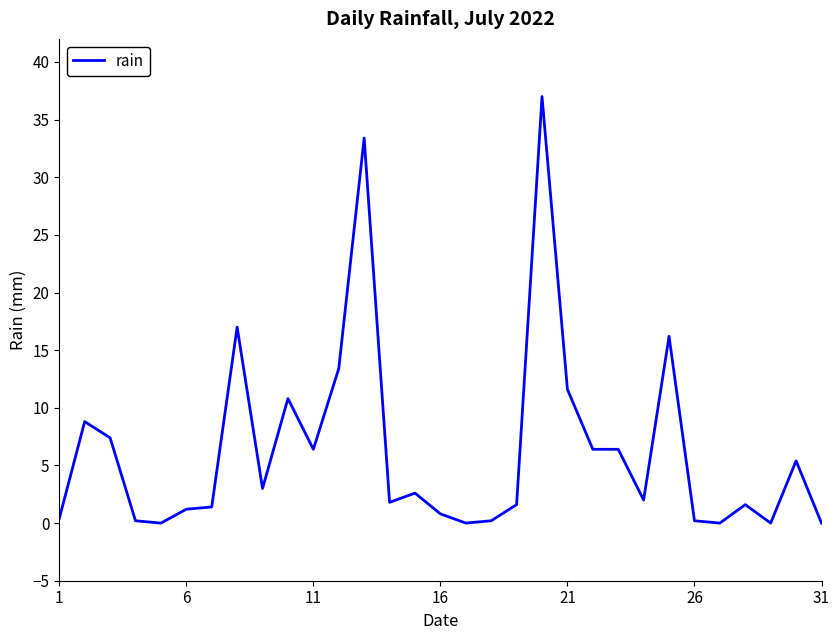

What is the difference between the maximum and minimum values?

37.0